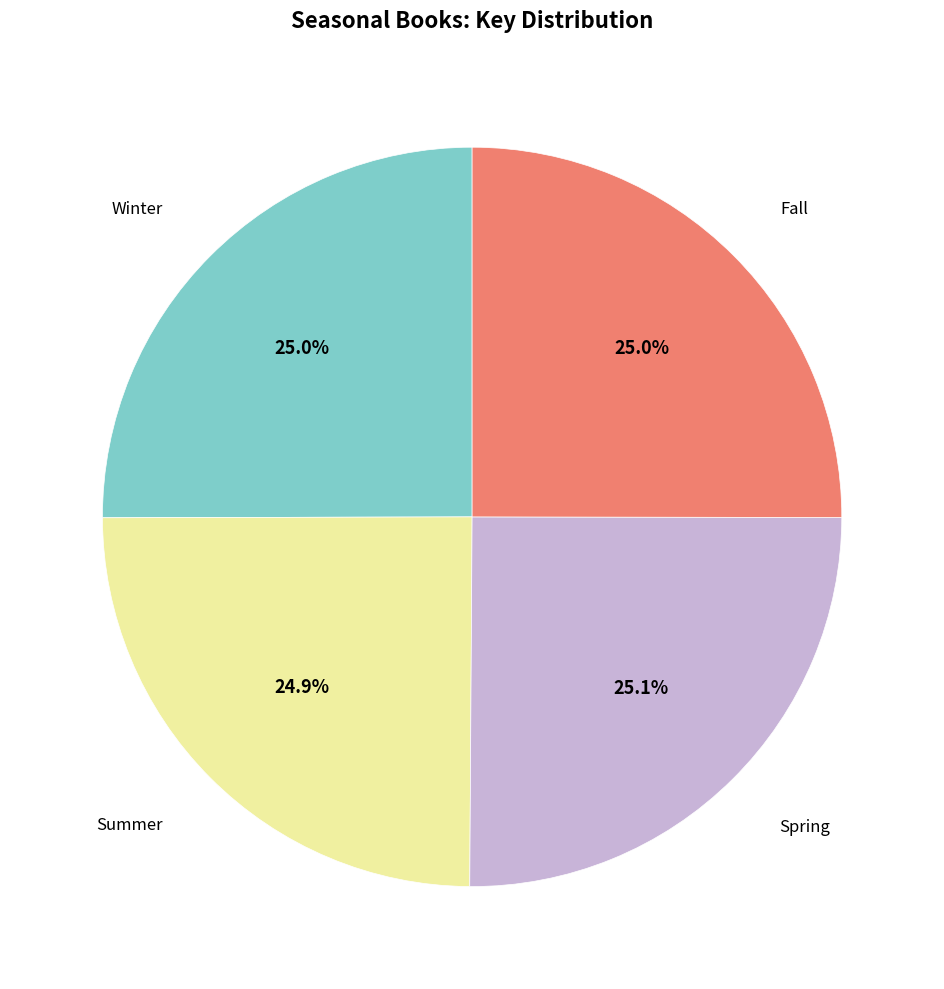

Does any single category account for the majority?

No